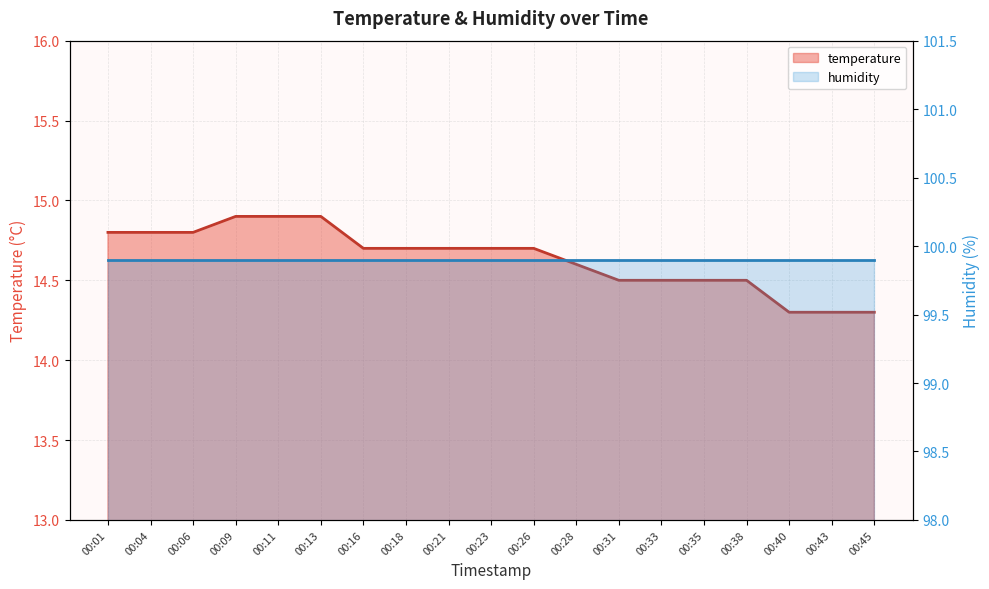

Reading left to right, list all the values displayed in this chart.

00:01=14.8	00:04=14.8	00:06=14.8	00:09=14.9	00:11=14.9	00:13=14.9	00:16=14.7	00:18=14.7	00:21=14.7	00:23=14.7	00:26=14.7	00:28=14.6	00:31=14.5	00:33=14.5	00:35=14.5	00:38=14.5	00:40=14.3	00:43=14.3	00:45=14.3